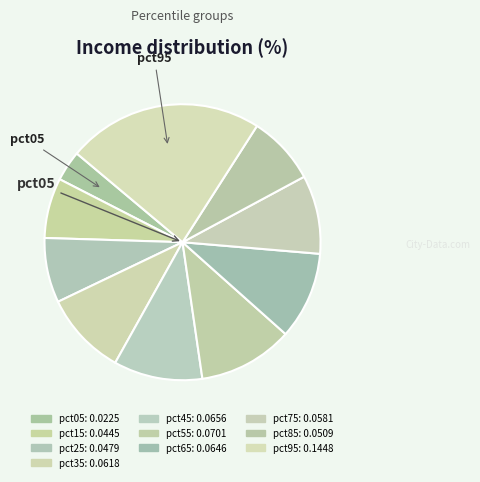

Which slice is the largest?

pct95